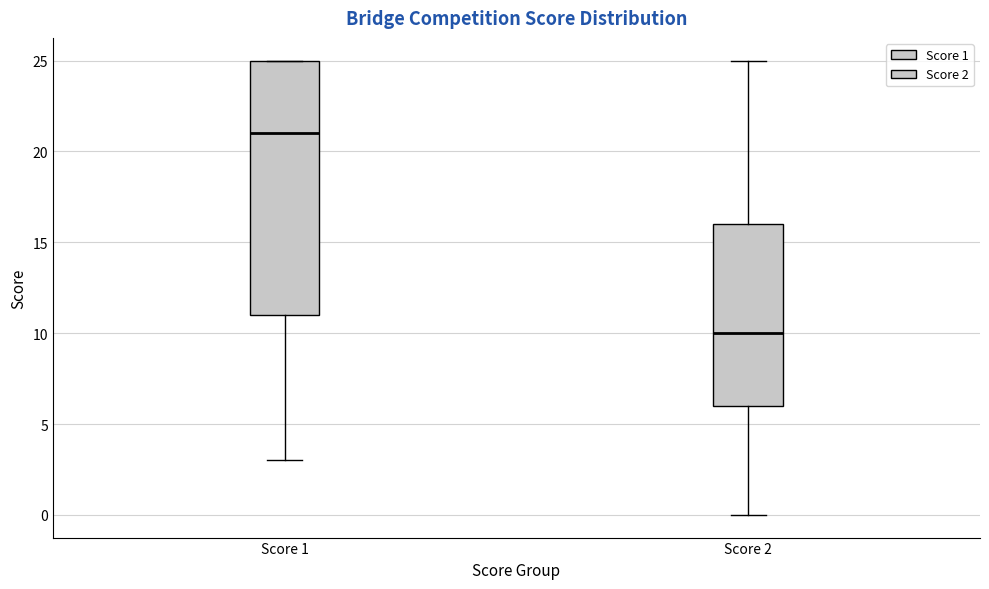

Reading left to right, read every box against the y-axis: the position of its median line, the range the box covers, and the ends of its whiskers. The values are not printed on the chart, so give them approximately, as read against the axis.

Score 1: median 21, box 11 to 25, whiskers 3 to 25
Score 2: median 10, box 6 to 16, whiskers 0 to 25